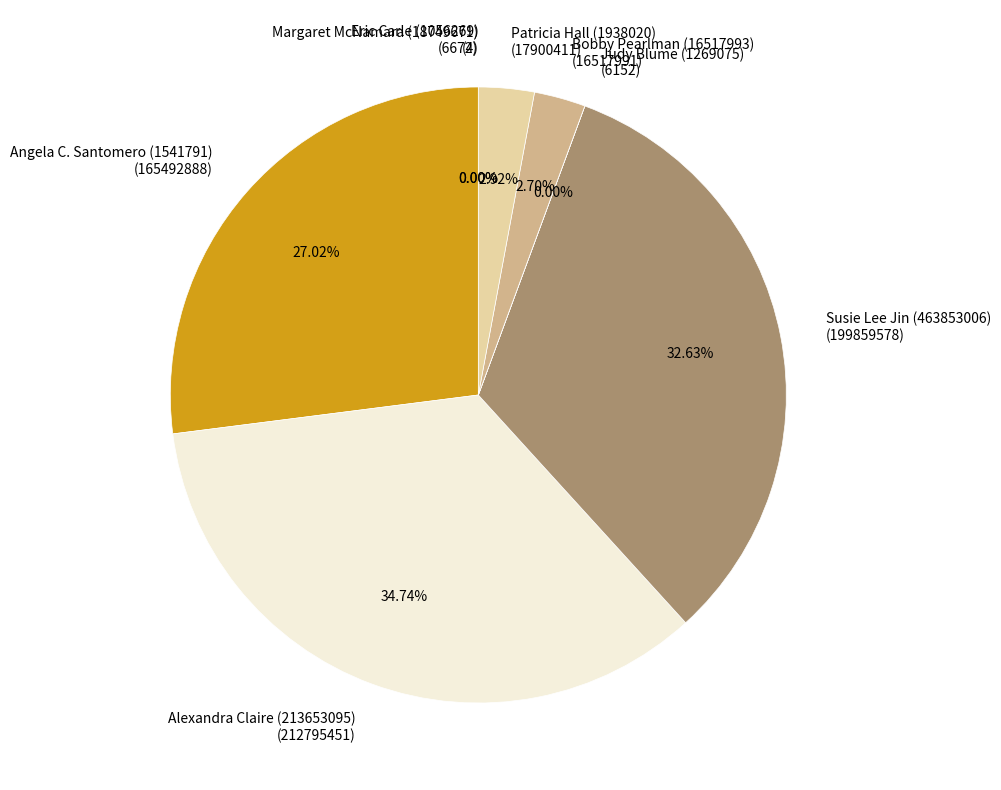

Does any single category account for the majority?

No